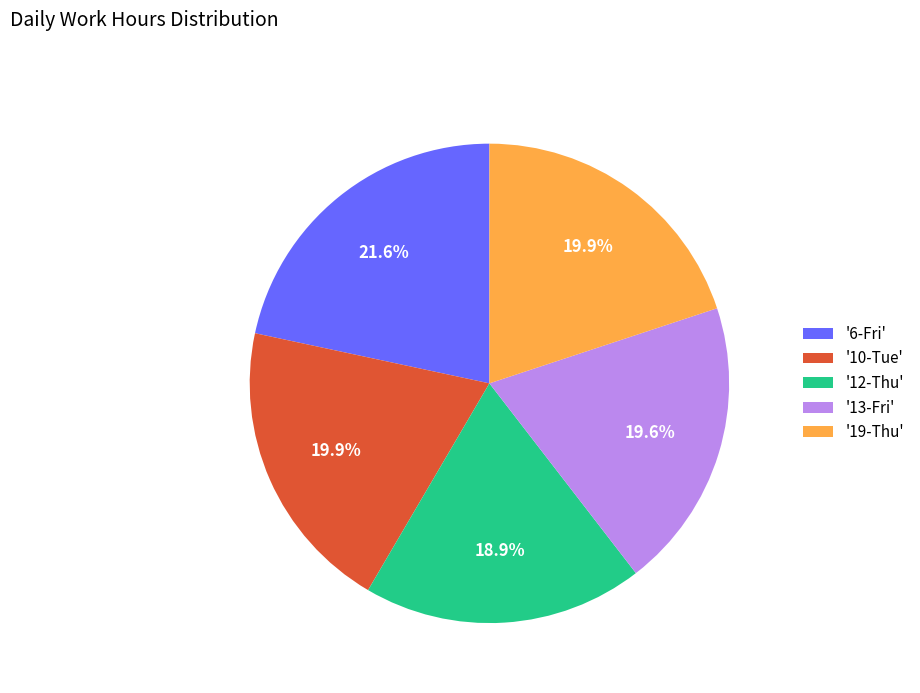

How many slices are in this pie chart?

5